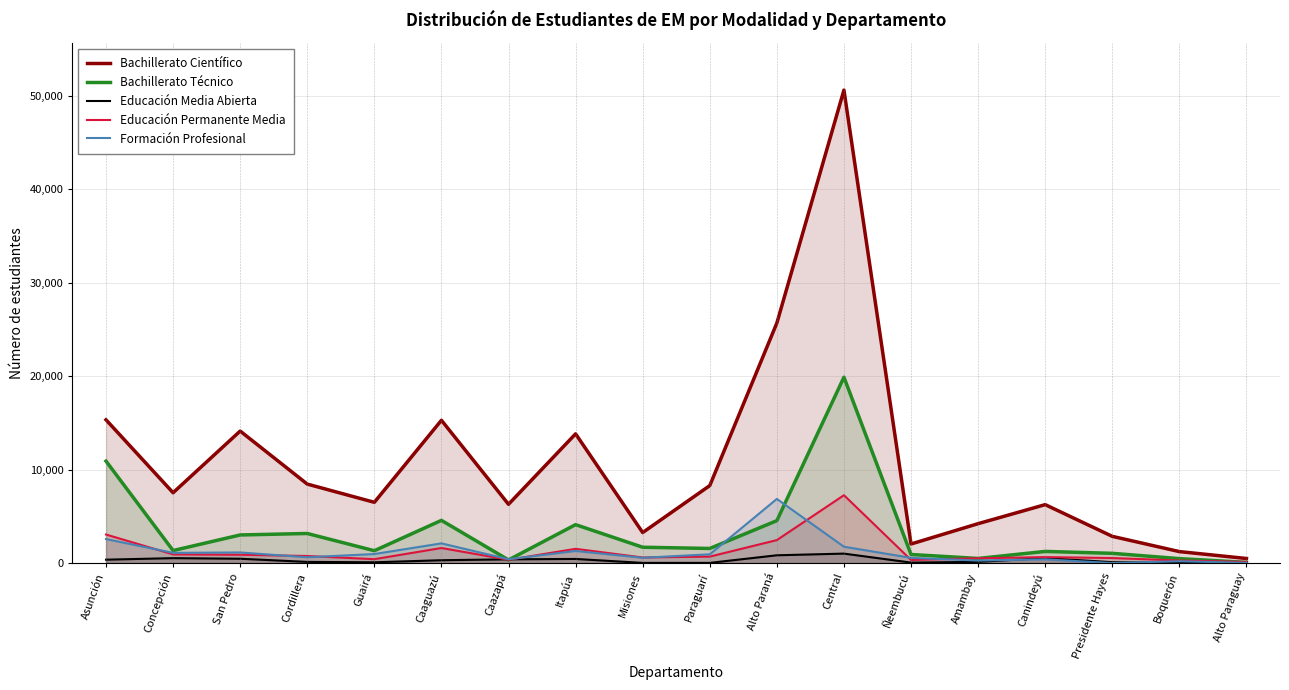

True or false: Formación Profesional has more than 2 points higher than both neighbors.

True